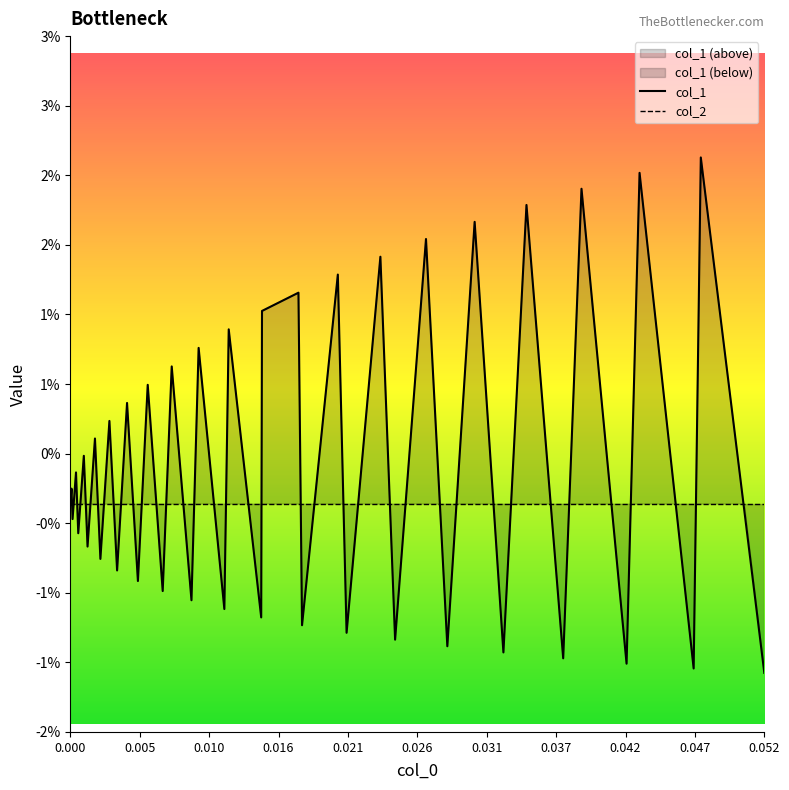

Rank the series by their average value, from lowest to highest.

col_2, col_1